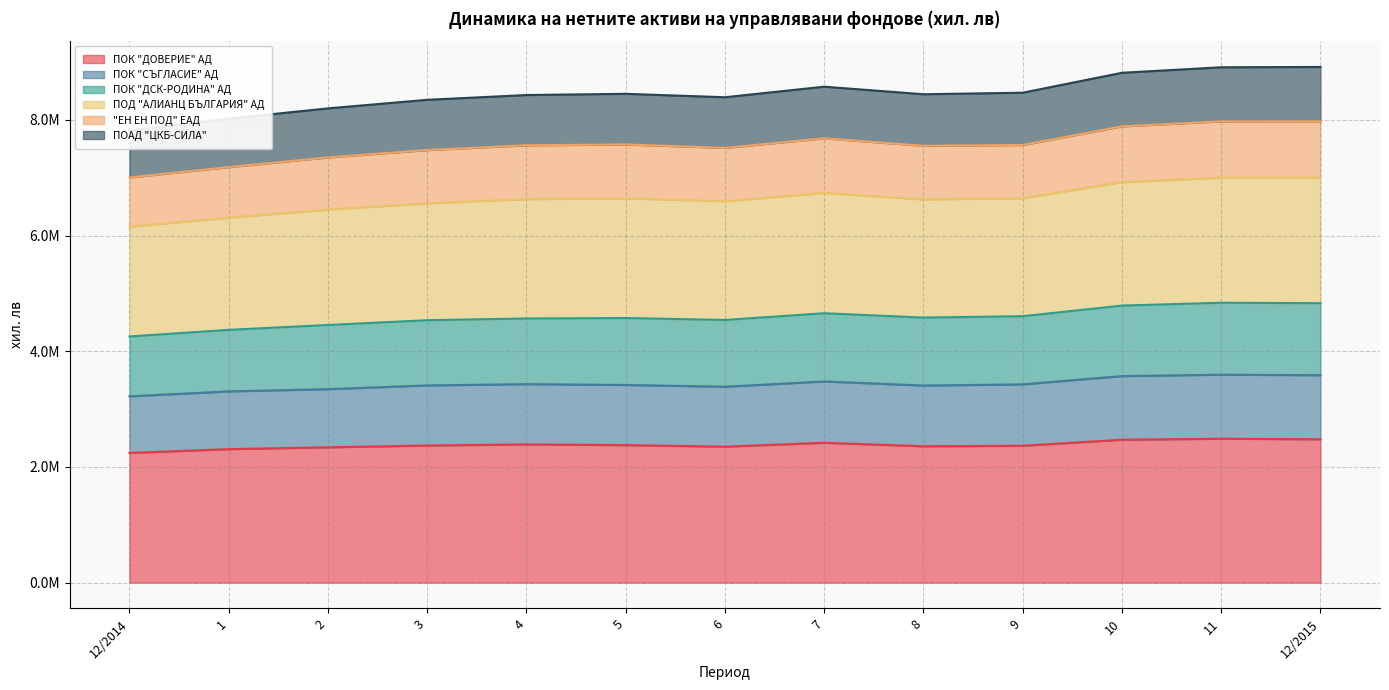

Where is the first local minimum for ПОК "ДСК-РОДИНА" АД?

6